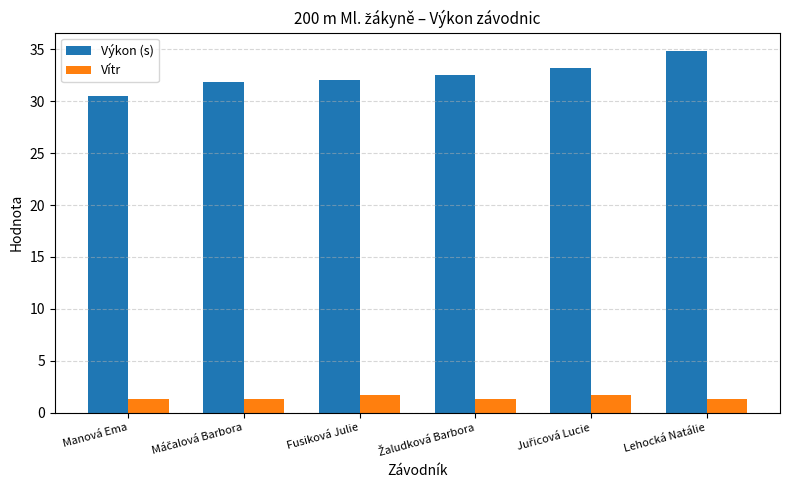

How many Vítr values are between 1 and 2?

6